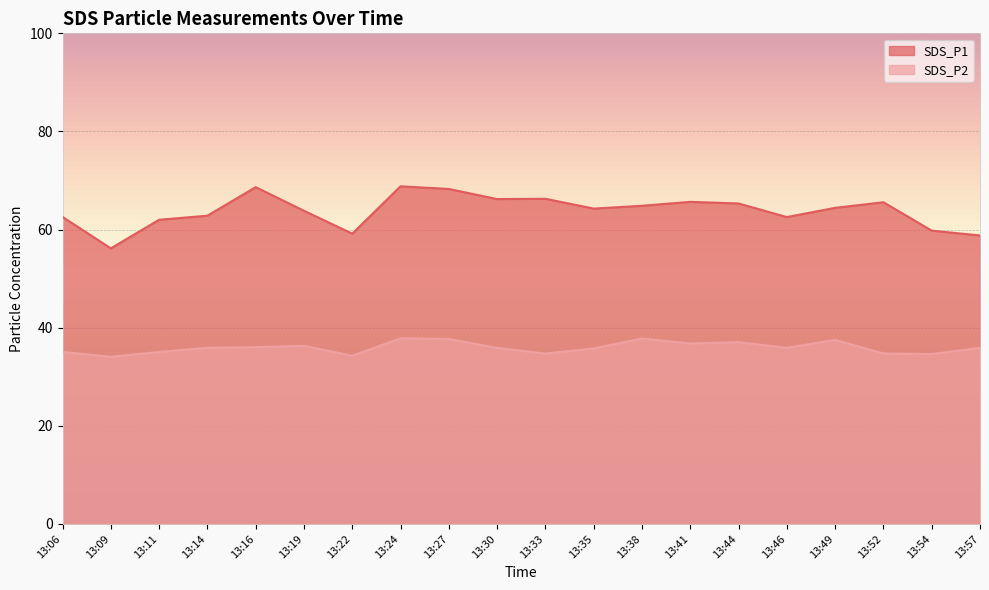

Reading left to right, extract all data points from this chart.

SDS_P1: 13:06=62.6	13:09=56.2	13:11=62.0	13:14=62.8	13:16=68.7	13:19=63.8	13:22=59.2	13:24=68.8	13:27=68.3	13:30=66.2	13:33=66.3	13:35=64.3	13:38=64.8	13:41=65.7	13:44=65.3	13:46=62.5	13:49=64.4	13:52=65.6	13:54=59.8	13:57=58.8
SDS_P2: 13:06=35.0	13:09=34.1	13:11=35.0	13:14=35.9	13:16=36.0	13:19=36.3	13:22=34.3	13:24=37.9	13:27=37.7	13:30=35.9	13:33=34.7	13:35=35.8	13:38=37.8	13:41=36.8	13:44=37.0	13:46=35.9	13:49=37.5	13:52=34.8	13:54=34.6	13:57=35.9